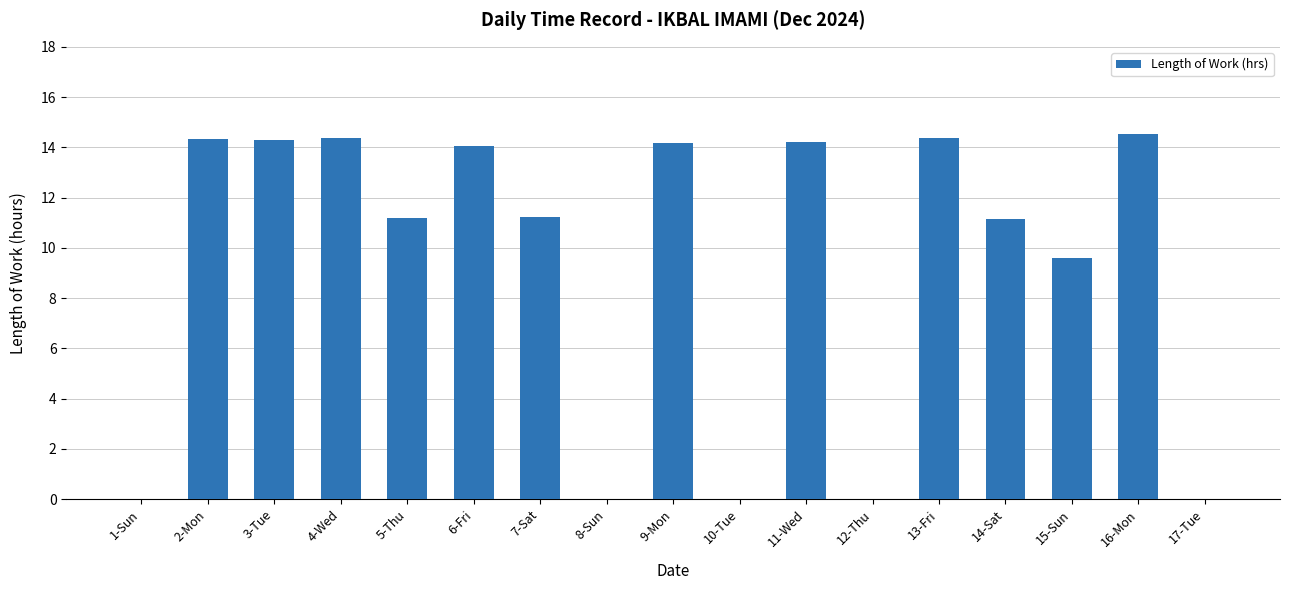

Which category has the highest value across all series?

16-Mon